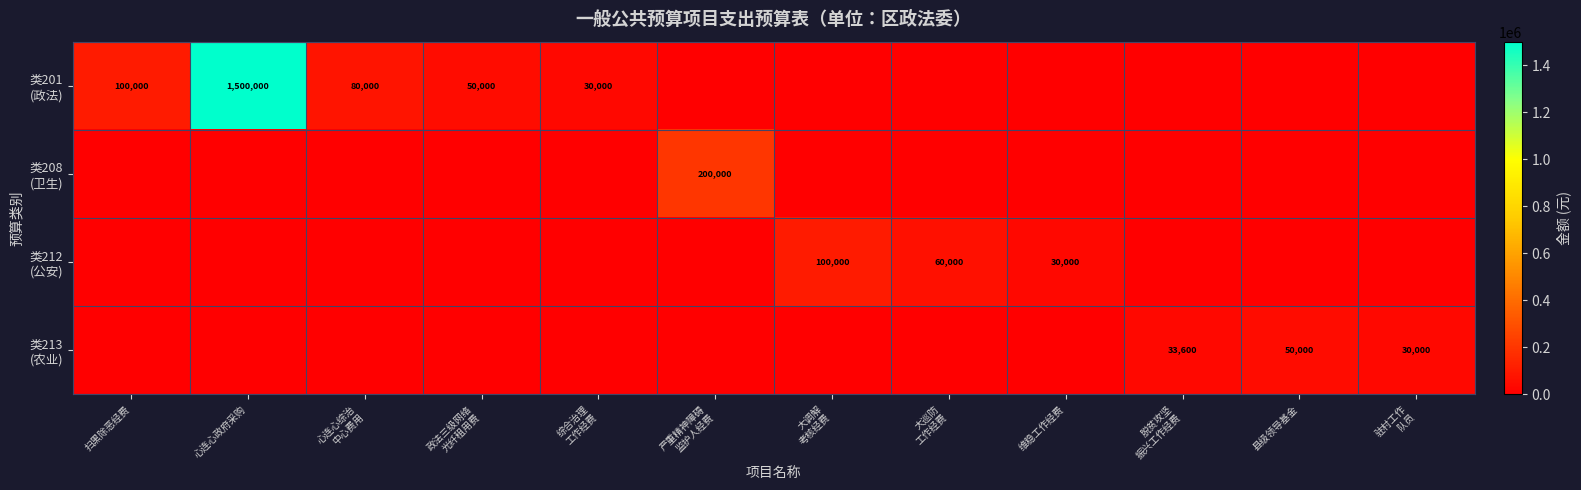

Which series has the largest total across all categories?

类201 (政法)